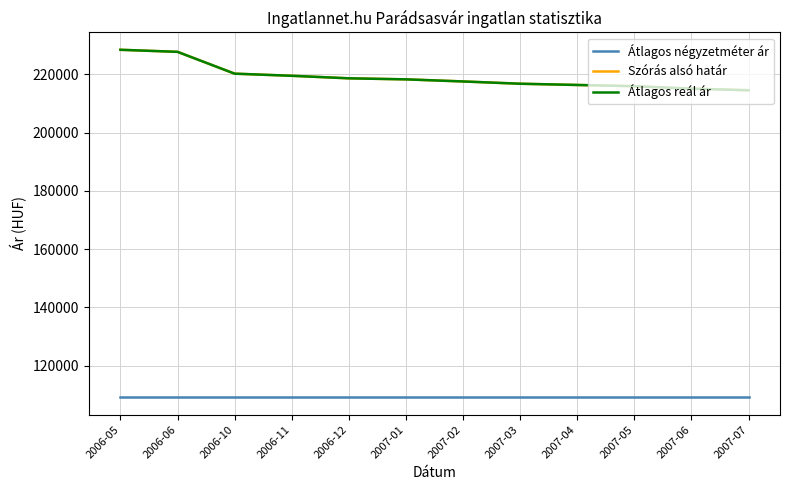

Is this an area chart (filled region under the line)?

No